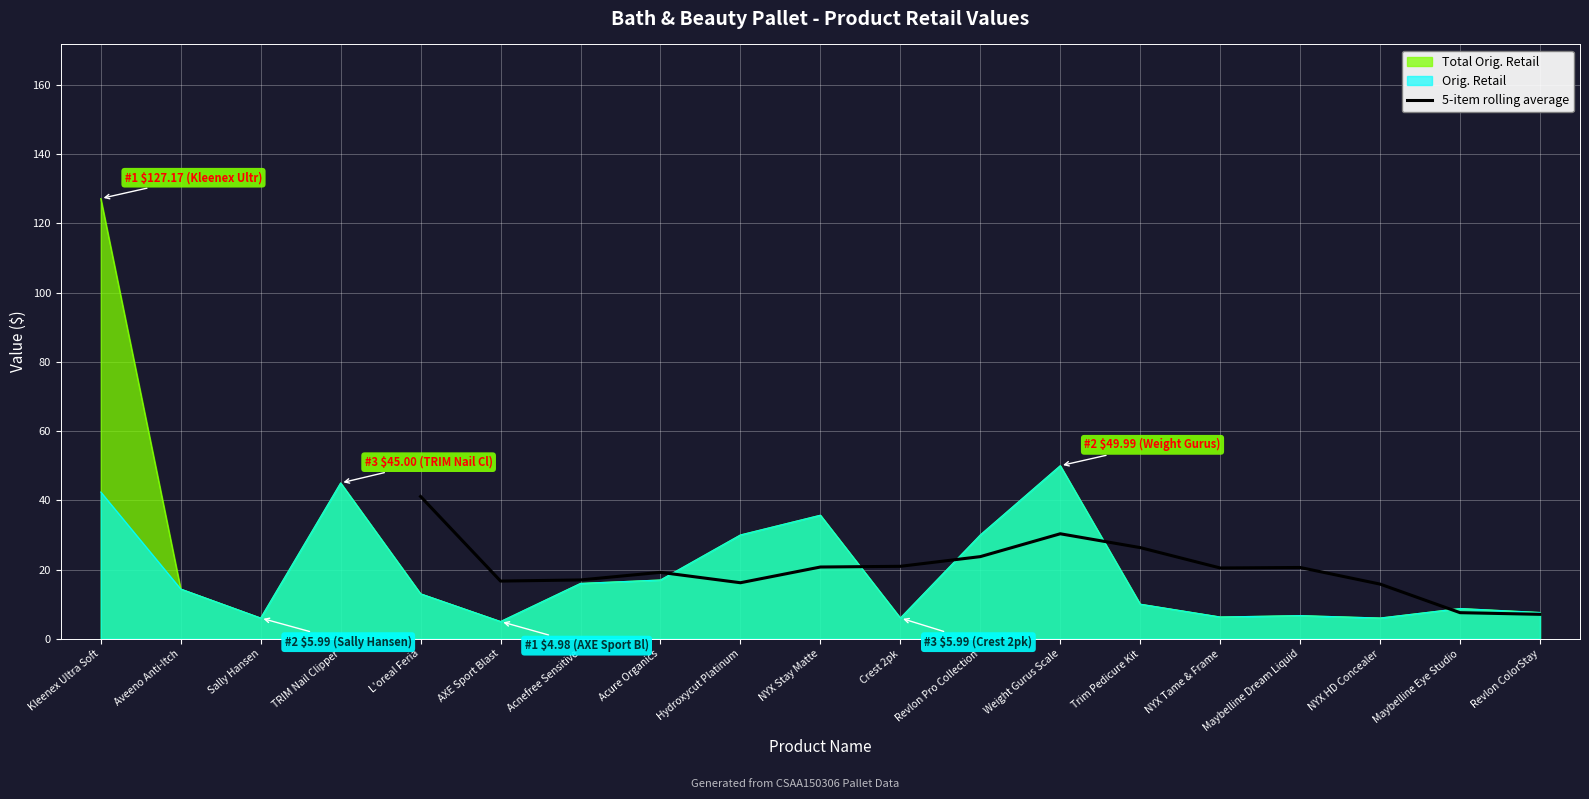

The value of 5-item rolling average at Revlon Pro Collection is 23.7. True or false?

True